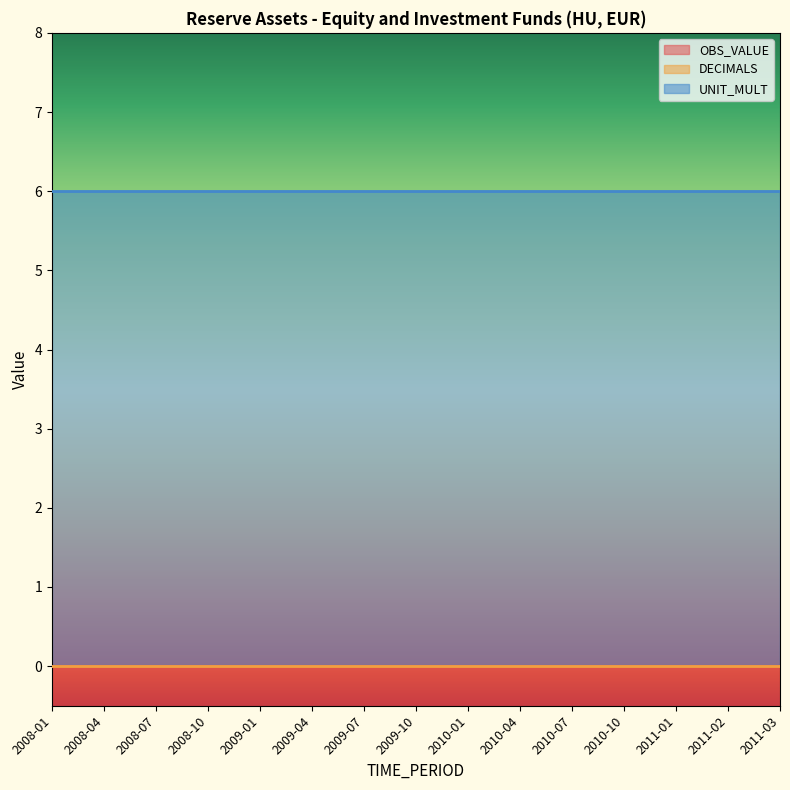

Does the chart display data point markers on the line(s)?

No